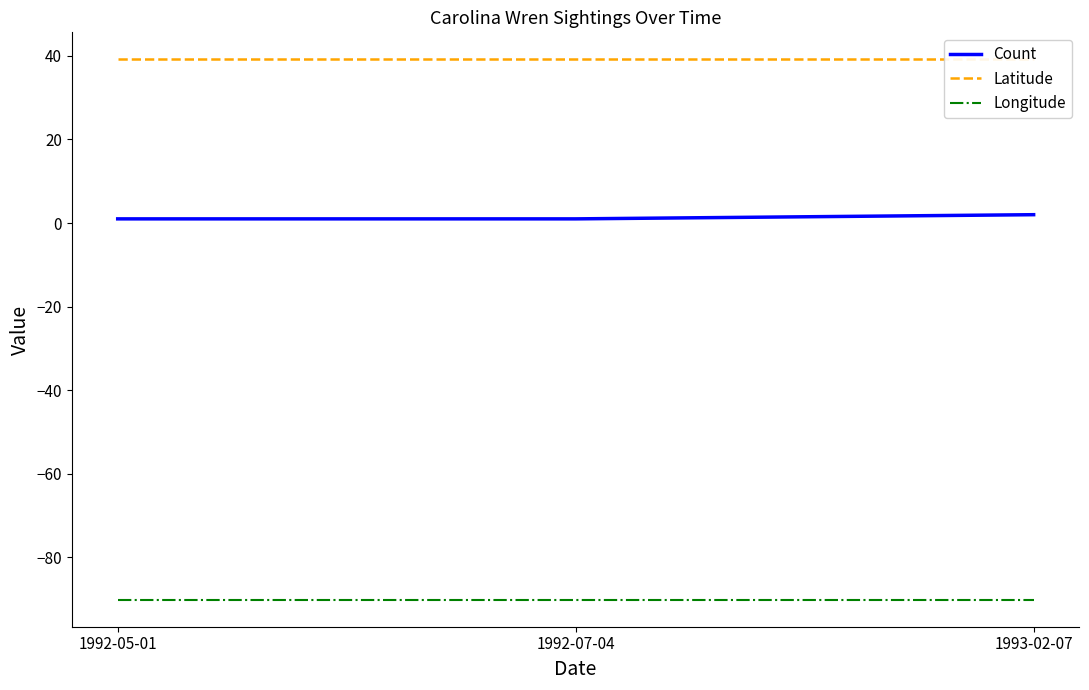

What is the maximum value for Longitude?

-90.1